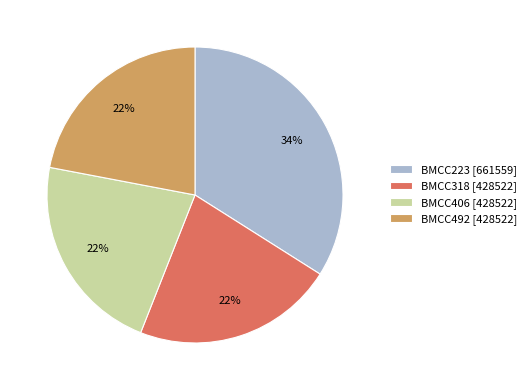

To the nearest percent, what portion does BMCC223 represent?

34%